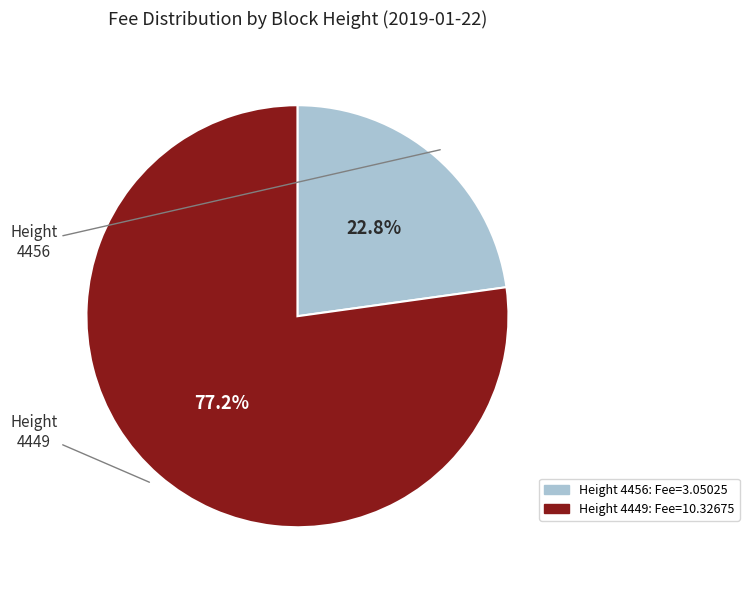

What is the majority slice?

4449